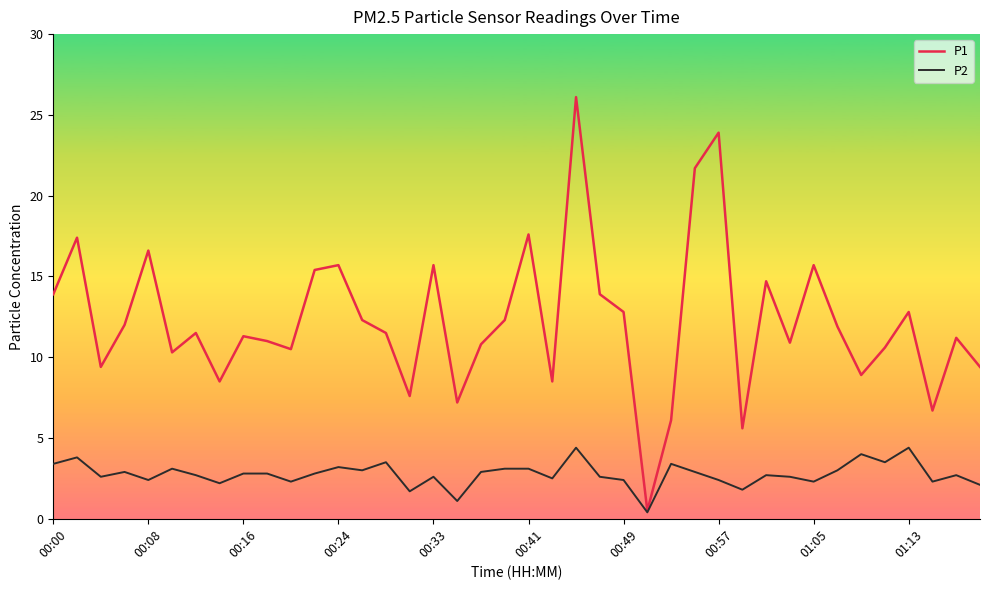

True or false: P1 has more than 1 points higher than both neighbors.

True